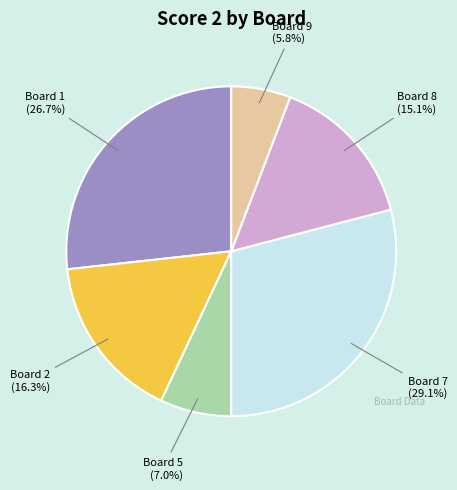

Does any single category account for the majority?

No